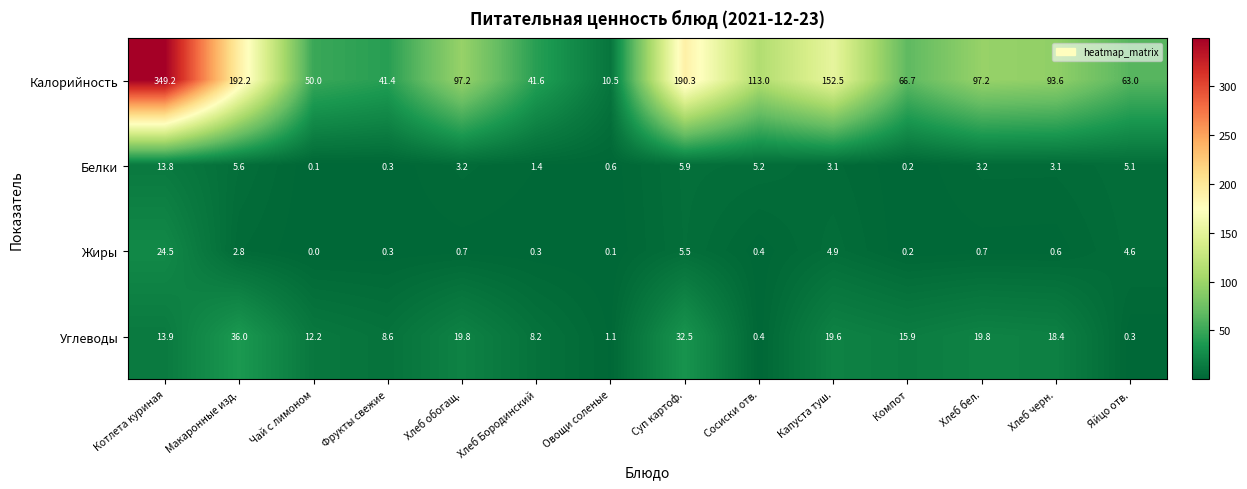

What is the maximum value for Калорийность?

349.2